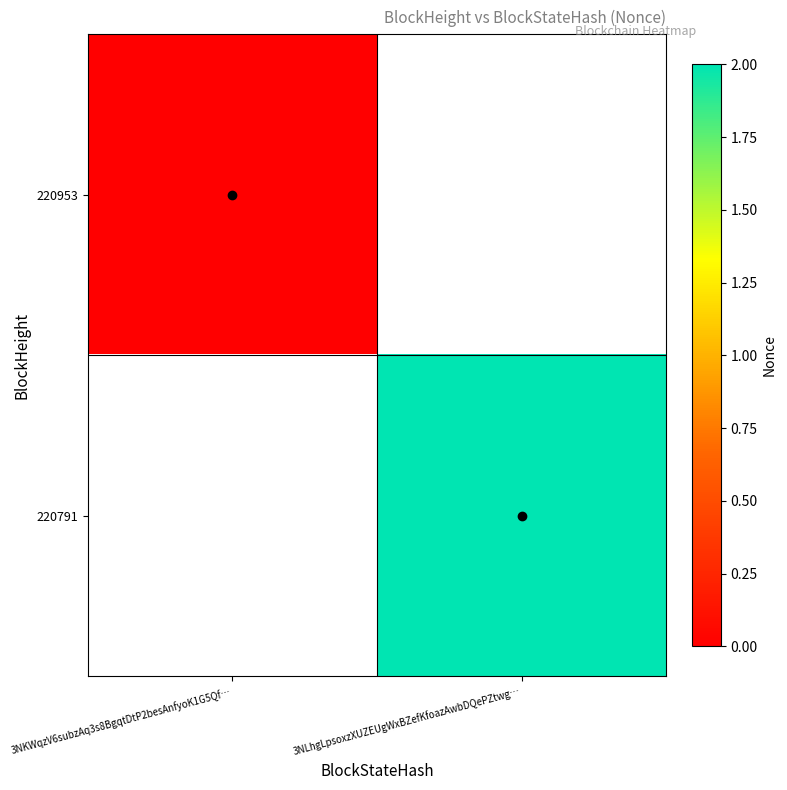

Is the value of 220791 at 3NLhgLpsoxzXUZEUgWxBZefKfoazAwbDQePZtwg… greater than the value of 220953 at 3NLhgLpsoxzXUZEUgWxBZefKfoazAwbDQePZtwg…?

No